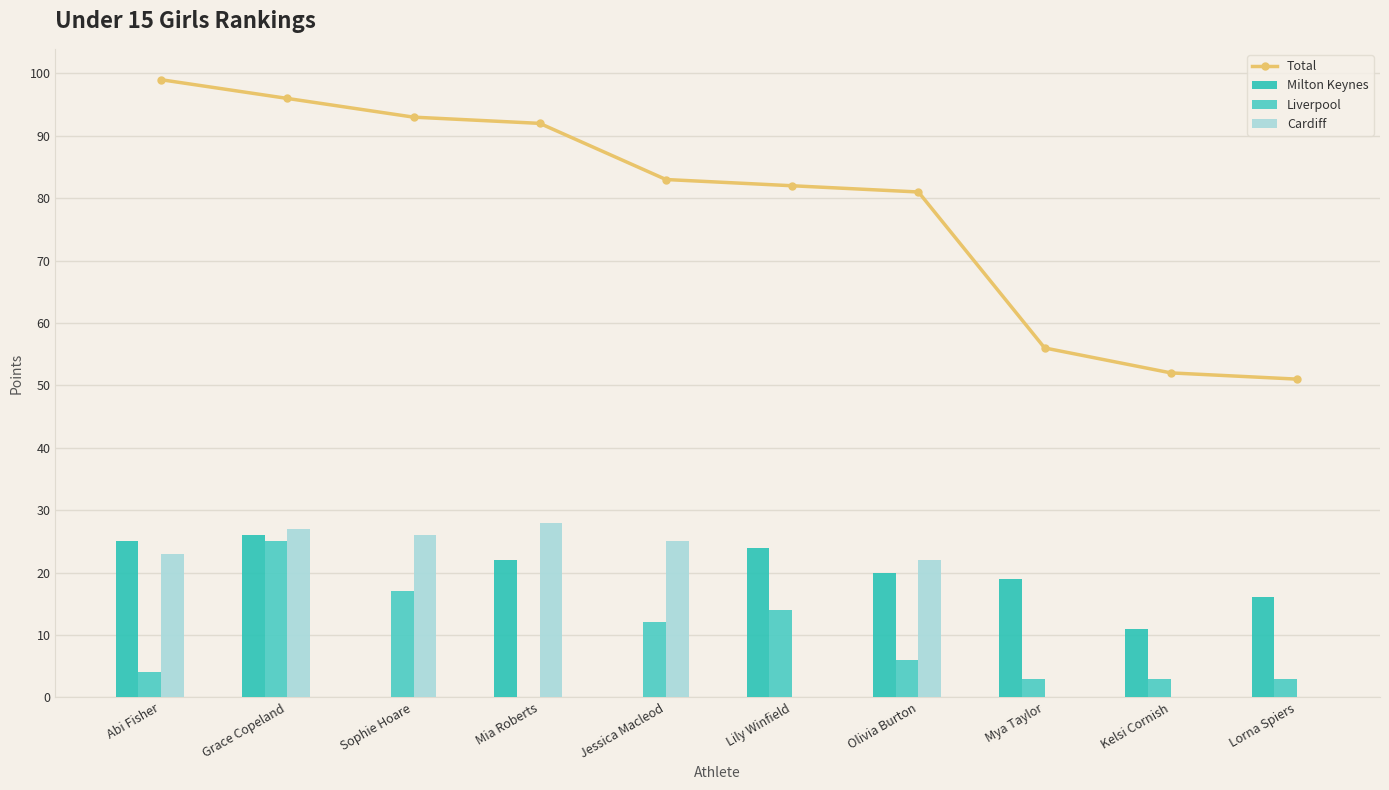

Reading right to left, extract all data points from this chart.

Total: Lorna Spiers=51	Kelsi Cornish=52	Mya Taylor=56	Olivia Burton=81	Lily Winfield=82	Jessica Macleod=83	Mia Roberts=92	Sophie Hoare=93	Grace Copeland=96	Abi Fisher=99
Milton Keynes: Lorna Spiers=16	Kelsi Cornish=11	Mya Taylor=19	Olivia Burton=20	Lily Winfield=24	Jessica Macleod=0	Mia Roberts=22	Sophie Hoare=0	Grace Copeland=26	Abi Fisher=25
Liverpool: Lorna Spiers=3	Kelsi Cornish=3	Mya Taylor=3	Olivia Burton=6	Lily Winfield=14	Jessica Macleod=12	Mia Roberts=0	Sophie Hoare=17	Grace Copeland=25	Abi Fisher=4
Cardiff: Lorna Spiers=0	Kelsi Cornish=0	Mya Taylor=0	Olivia Burton=22	Lily Winfield=0	Jessica Macleod=25	Mia Roberts=28	Sophie Hoare=26	Grace Copeland=27	Abi Fisher=23